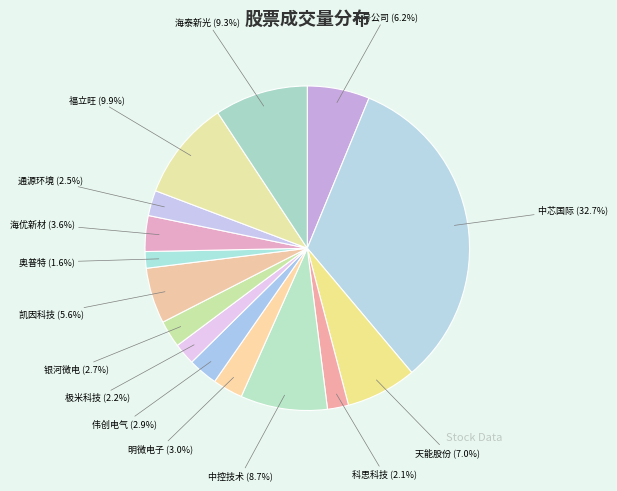

Approximately how many times larger is the value at 天能股份 (7.0%) compared to 中控技术 (8.7%)?

0.8